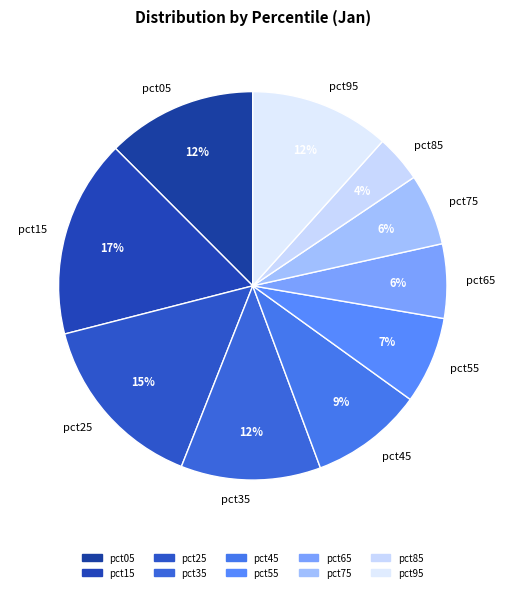

Combined, do pct55 and pct95 account for over 50%?

No